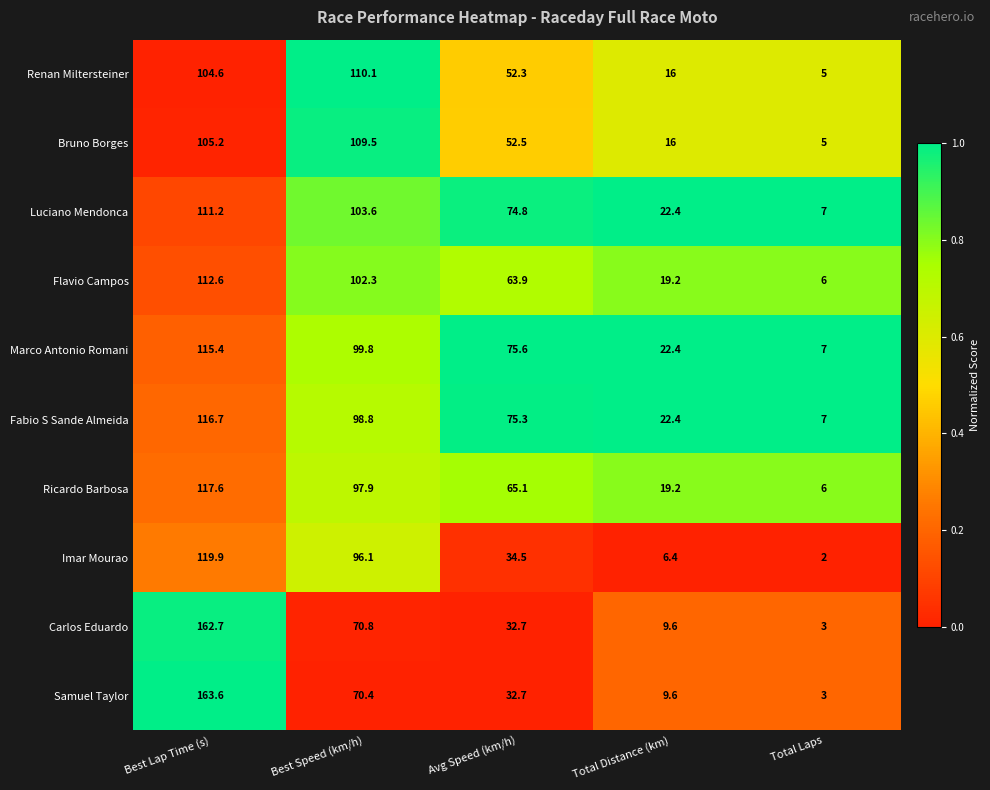

How many series are shown in this chart?

10